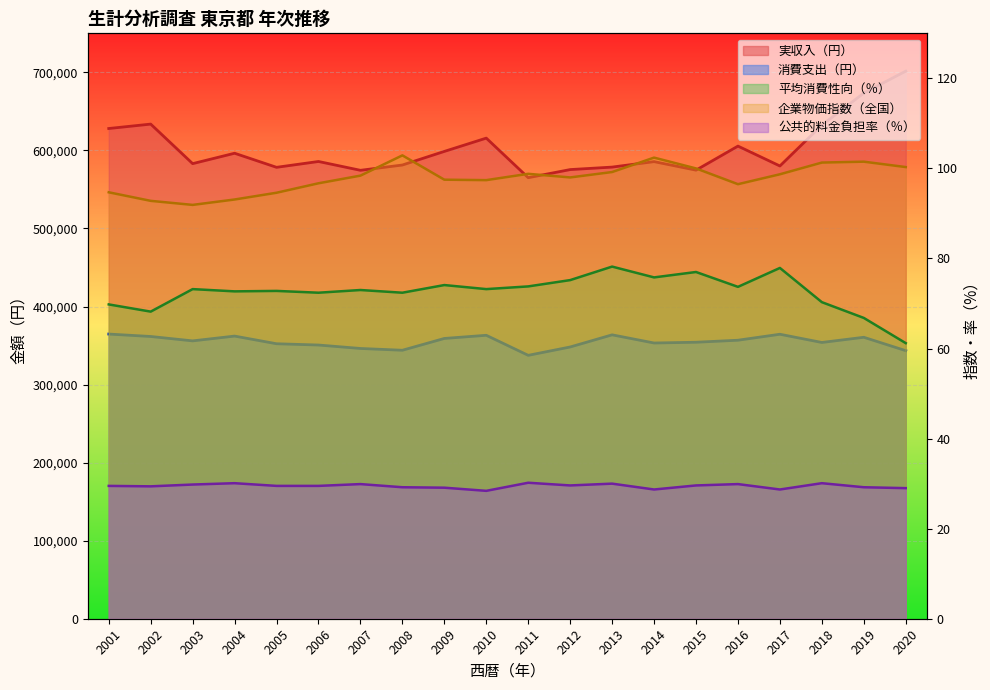

Which series has the largest total across all categories?

実収入（円）